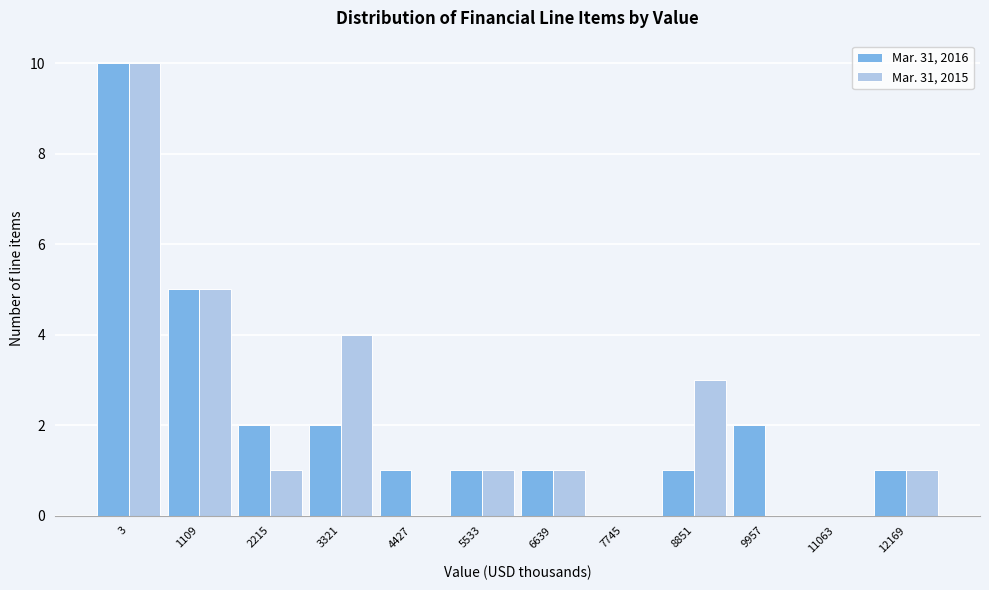

Reading left to right, what are all the values shown in this chart?

Mar. 31, 2016: 3=10	1109=5	2215=2	3321=2	4427=1	5533=1	6639=1	7745=0	8851=1	9957=2	11063=0	12169=1
Mar. 31, 2015: 3=10	1109=5	2215=1	3321=4	4427=0	5533=1	6639=1	7745=0	8851=3	9957=0	11063=0	12169=1